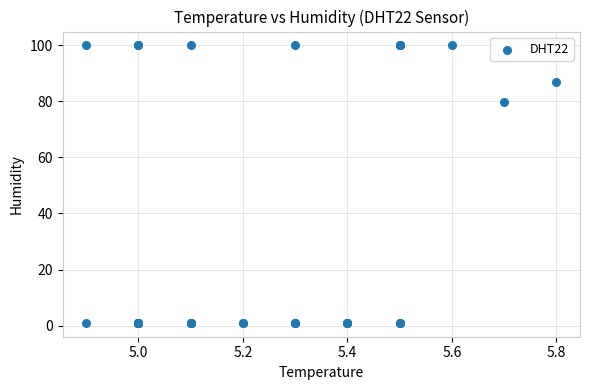

What Y value in the scatter plot is closest to 50?

79.6